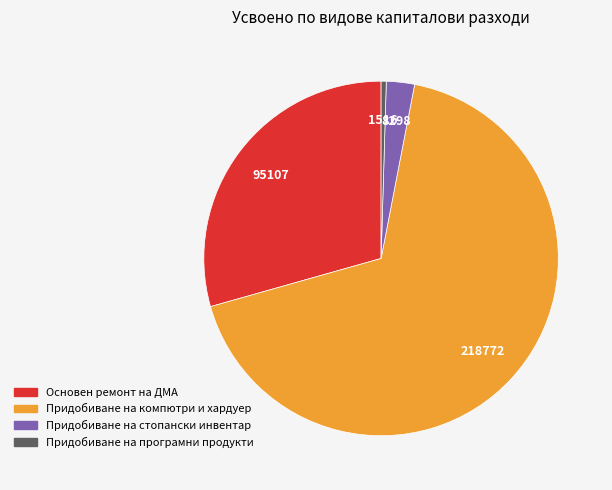

Is it true that Придобиване на стопански инвентар is 3% of the pie?

True